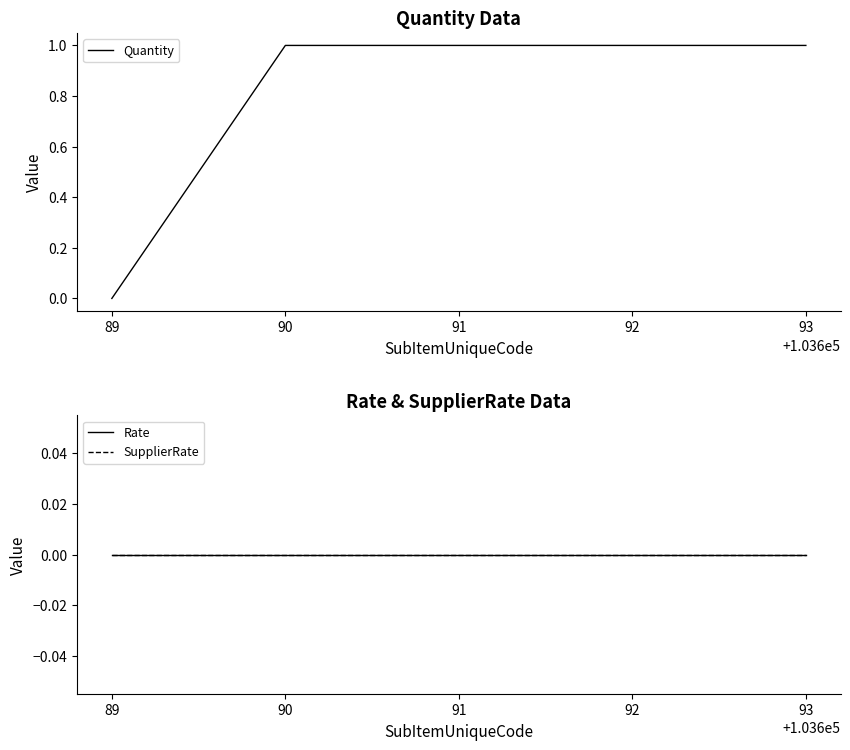

How many values in Quantity are above zero?

4